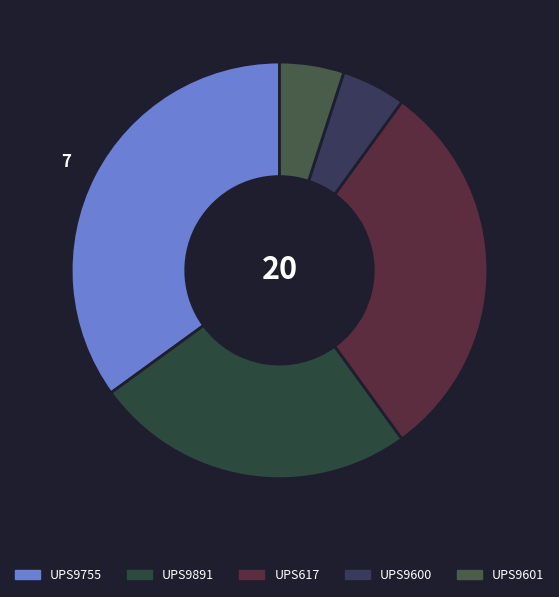

Does any single category account for the majority?

No